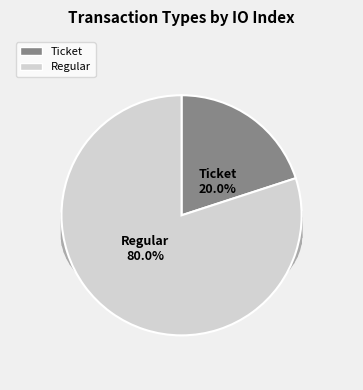

Do Regular and Ticket together represent more than half of the pie?

Yes